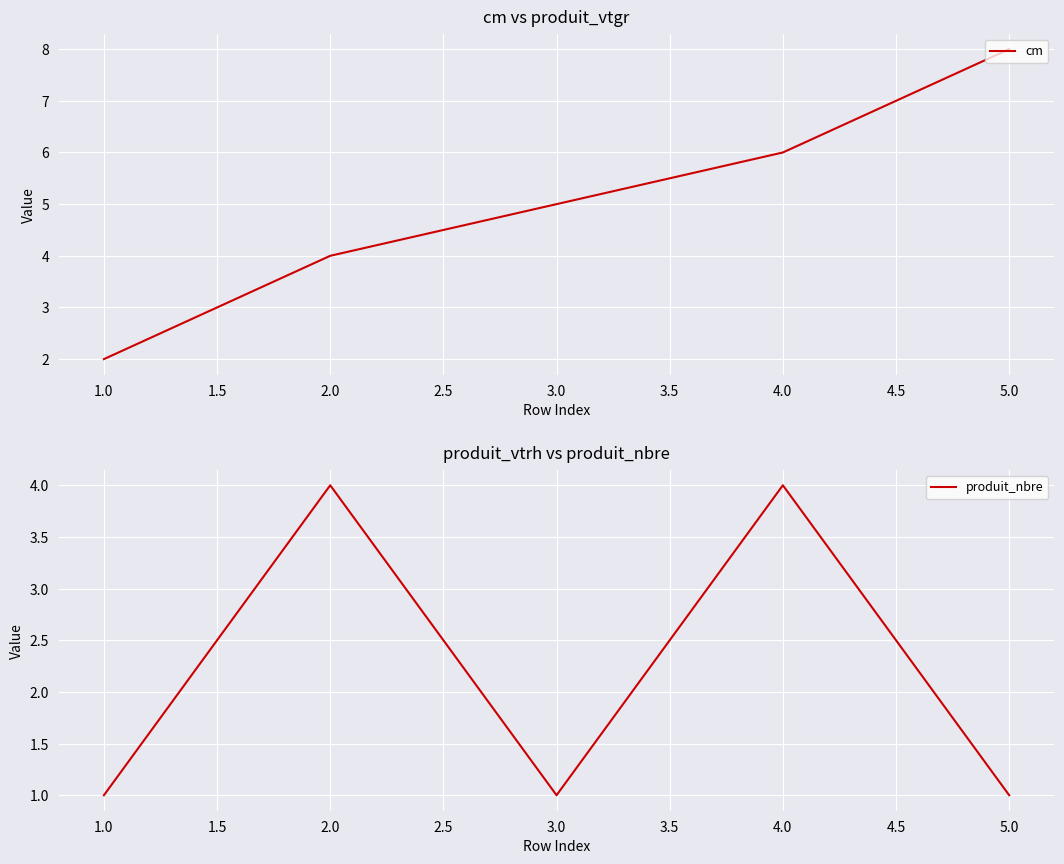

What are all the series names shown in the legend?

cm, produit_nbre